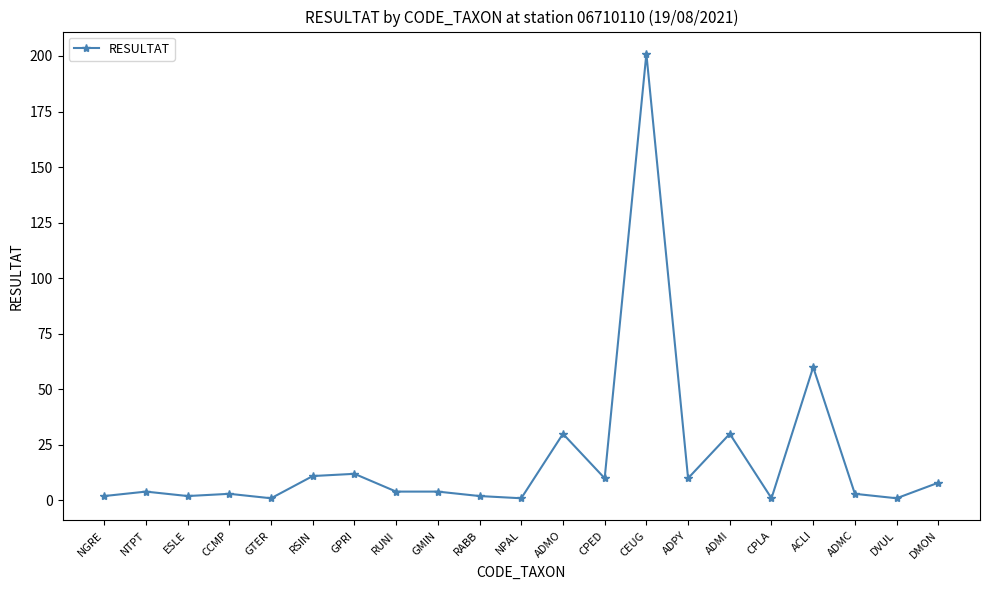

What position from the left is ADPY?

15